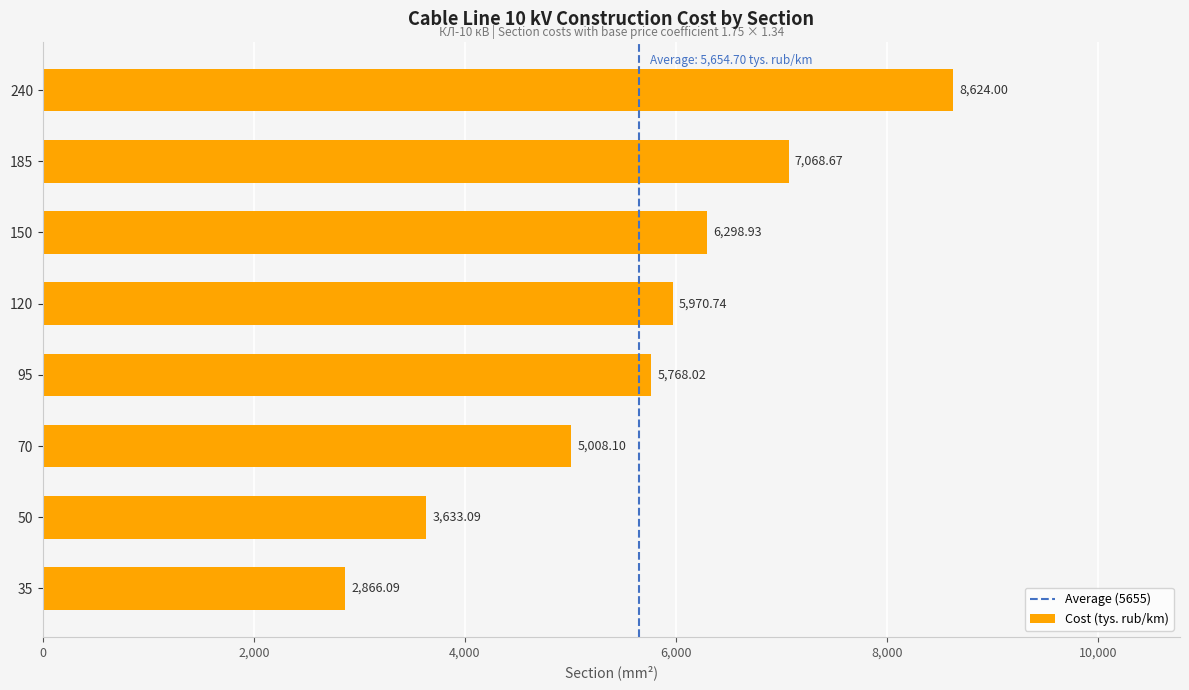

The chart shows a value of 2543.0 at 185. True or false?

False